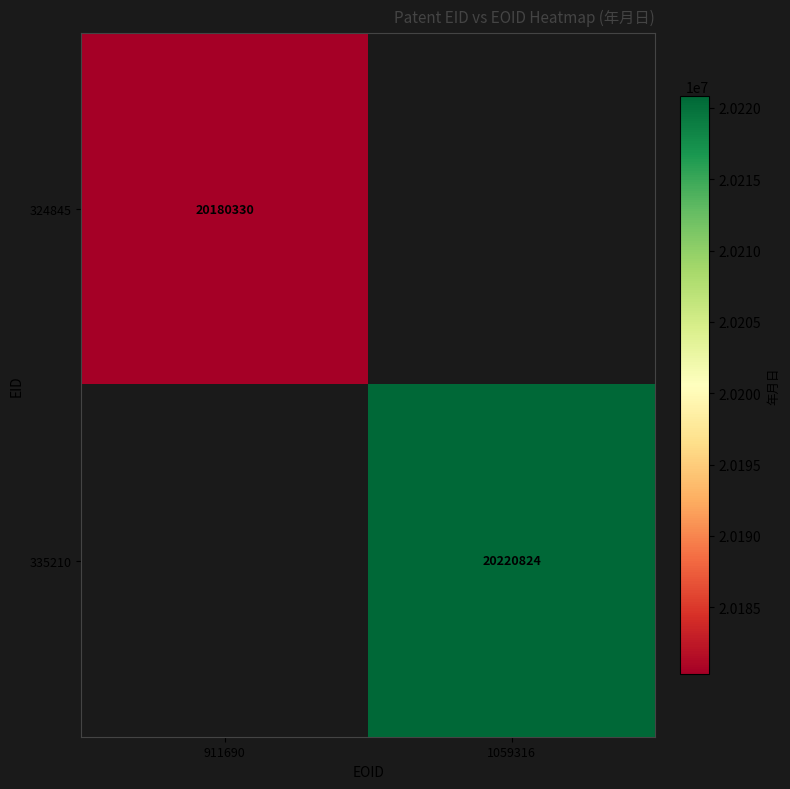

The 335210 series shows 20220824 at 1059316. True or false?

True